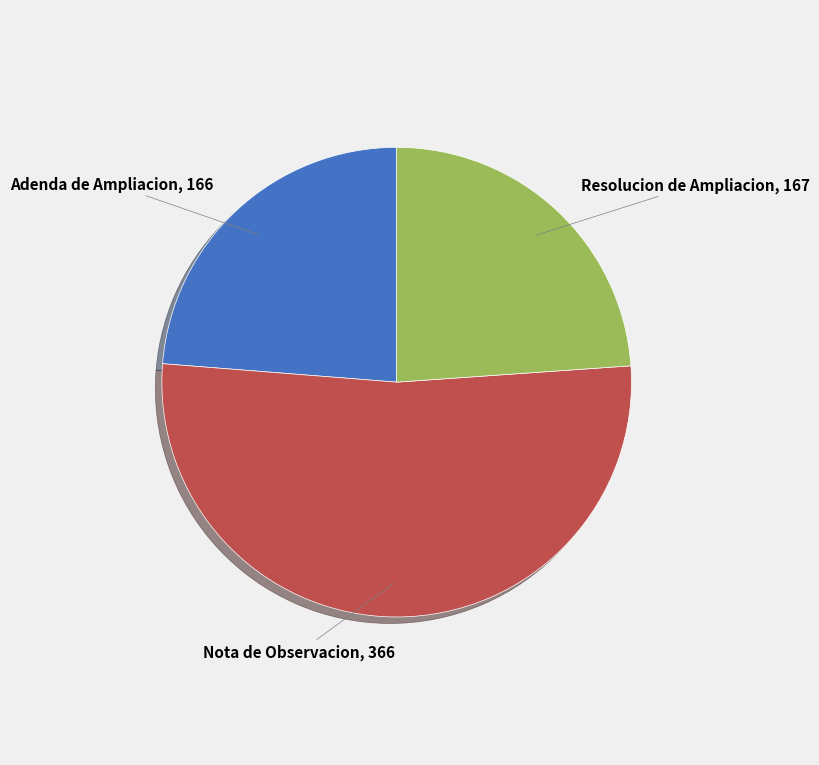

True or false: Nota de Observacion accounts for 59% of the total.

False